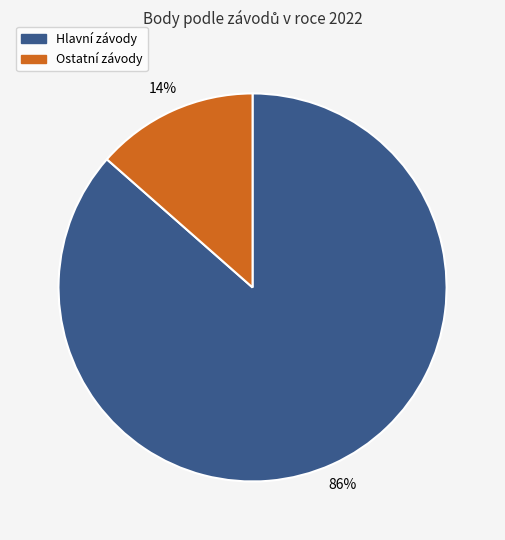

Is there any slice that represents more than half of the pie?

Yes